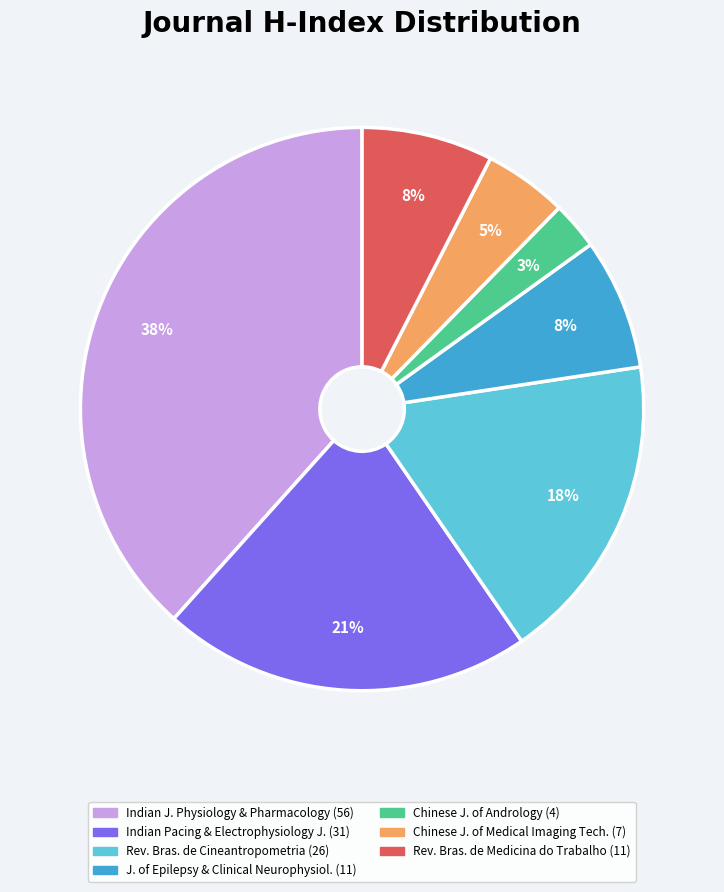

Is there any slice that represents more than half of the pie?

No